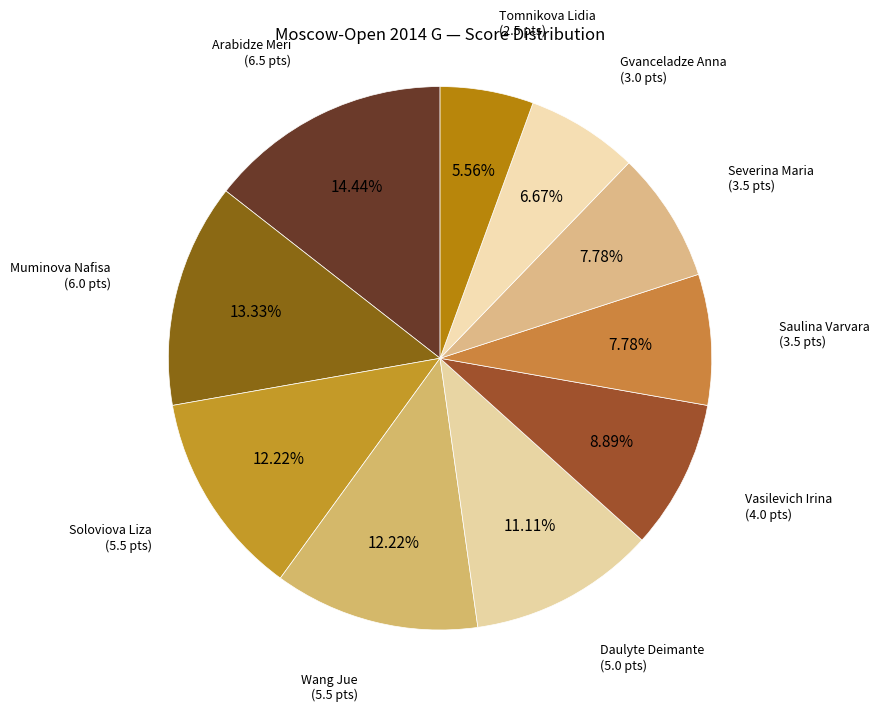

How many slices are in this pie chart?

10